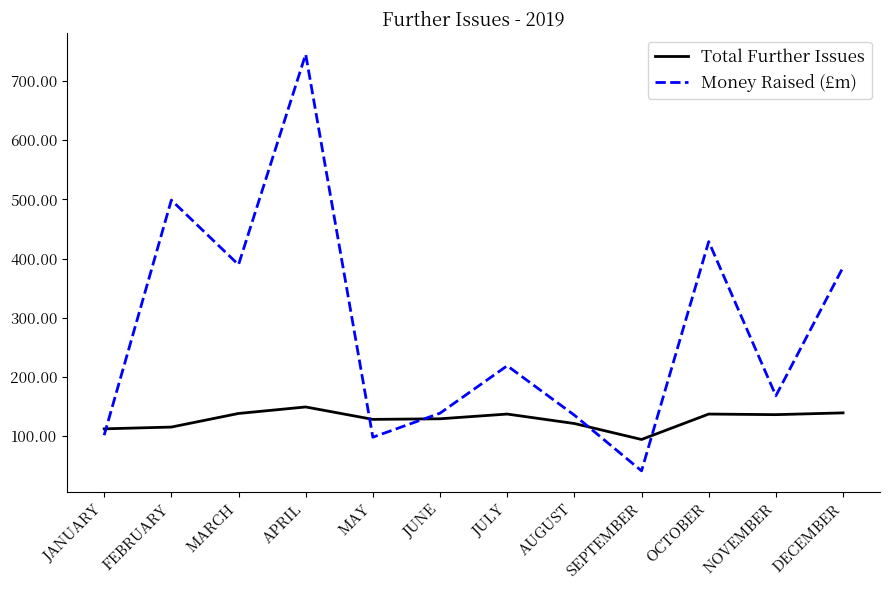

What value does the Money Raised (£m) series have at MARCH?

389.5